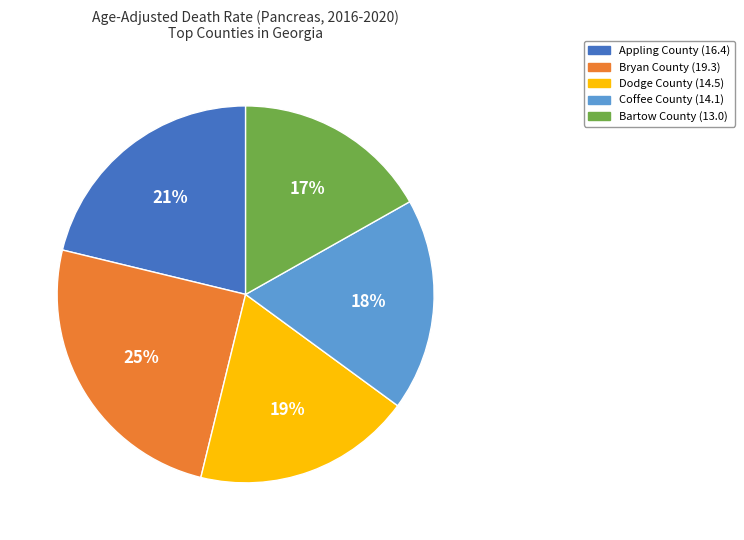

How many slices are in this pie chart?

5